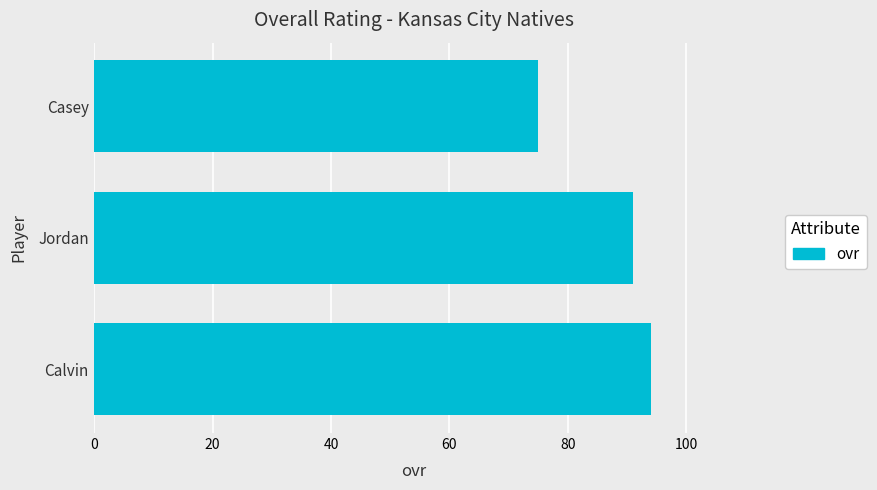

How many values are between 75 and 94?

3